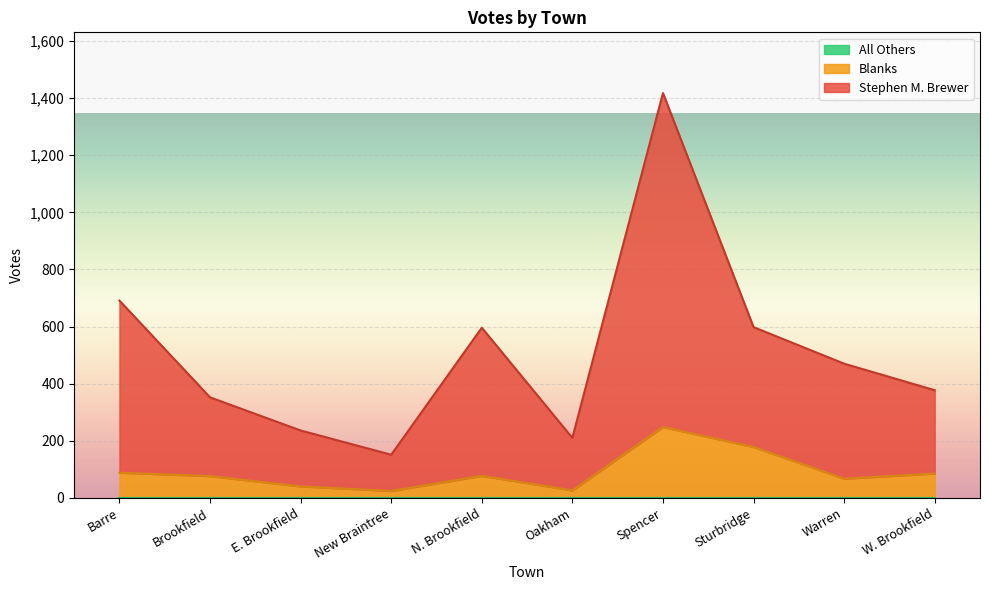

At W. Brookfield, list the series in order from smallest to largest.

Blanks, Stephen M. Brewer